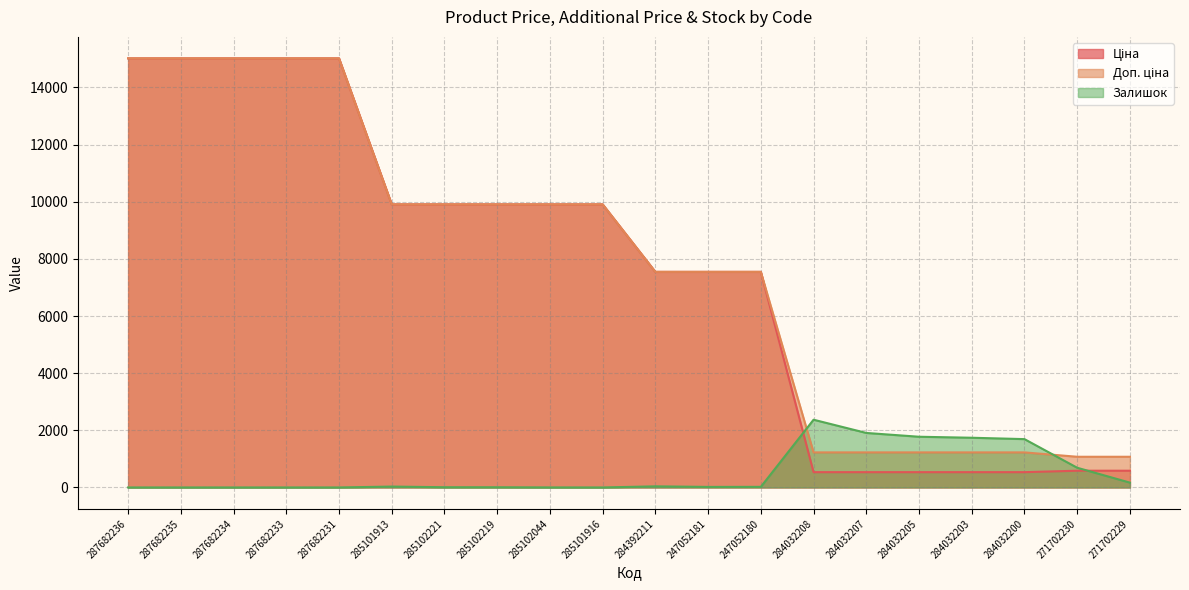

What is the sum of all Залишок values?

10471.0